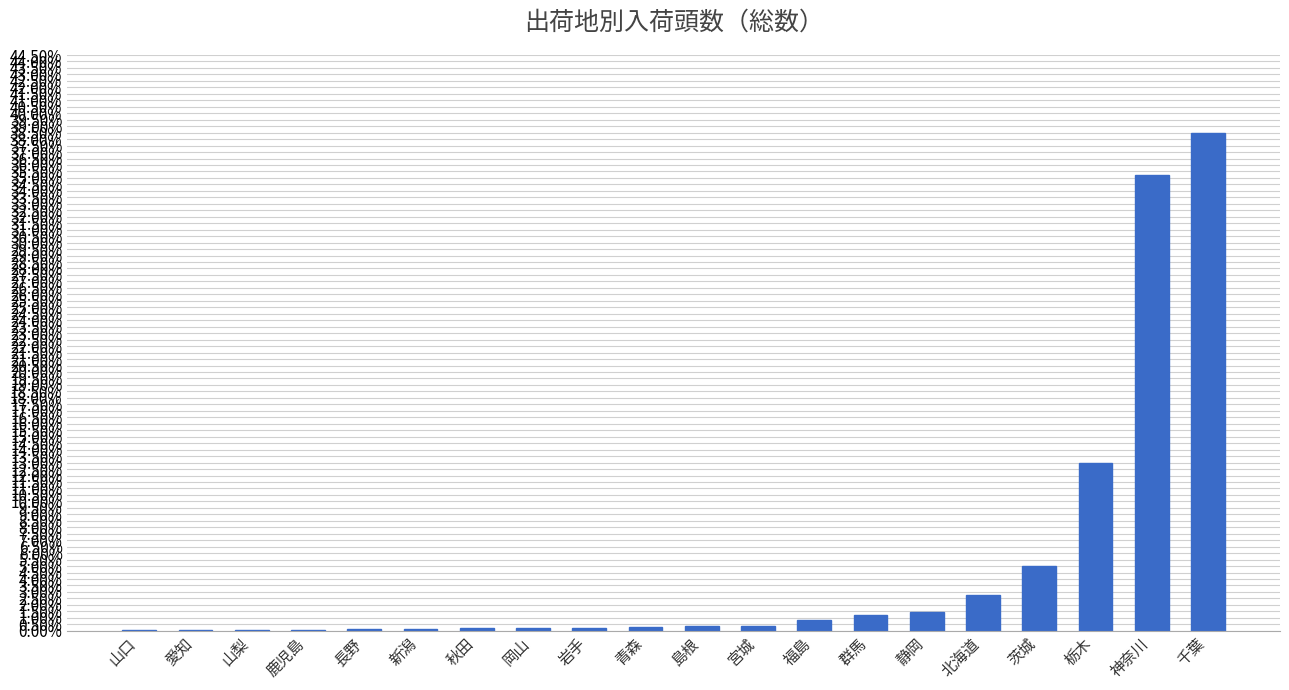

Count the number of data series in this chart.

1